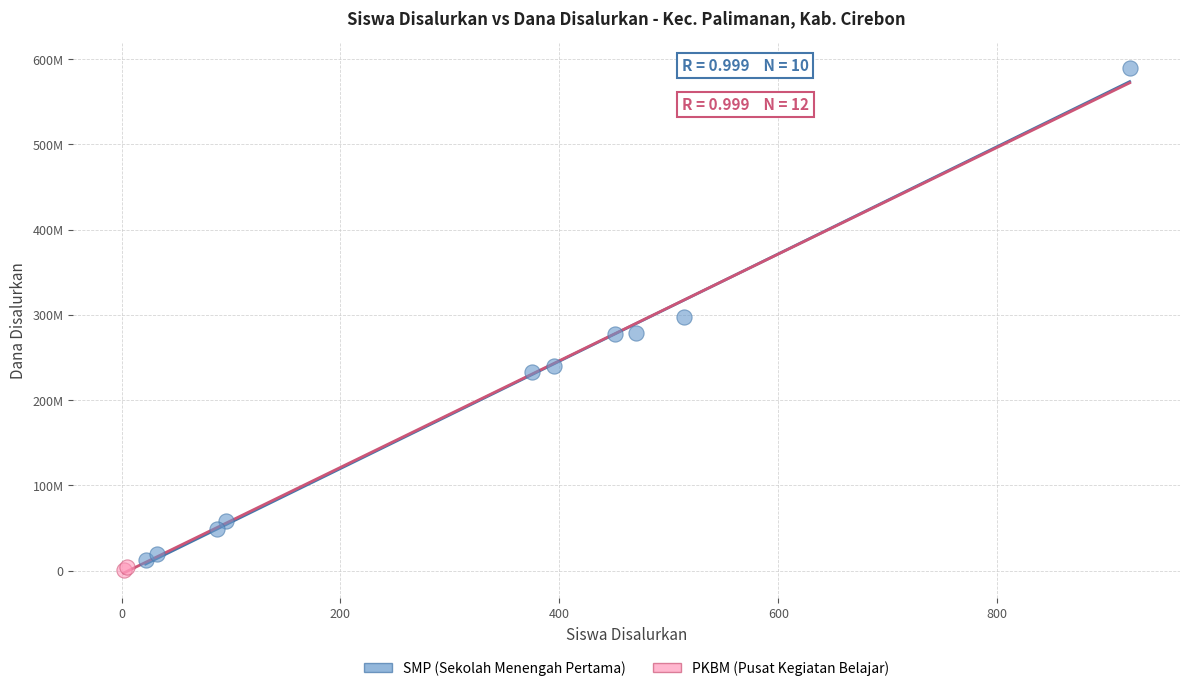

What are all the series names shown in the legend?

SMP (Sekolah Menengah Pertama), PKBM (Pusat Kegiatan Belajar)